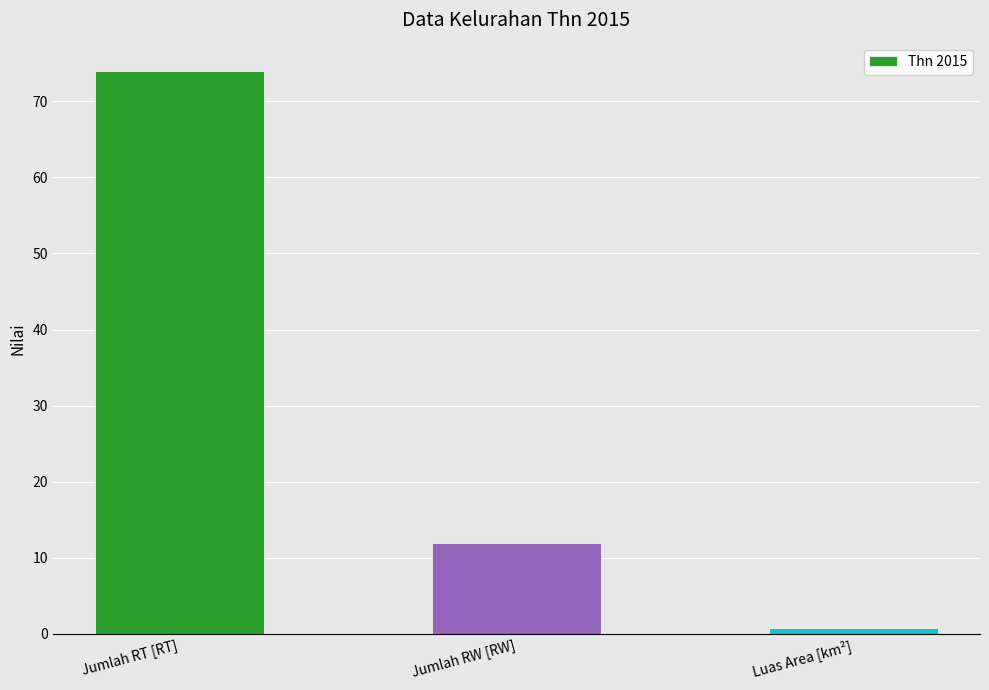

True or false: the data shows 17.1 at Jumlah RW [RW].

False